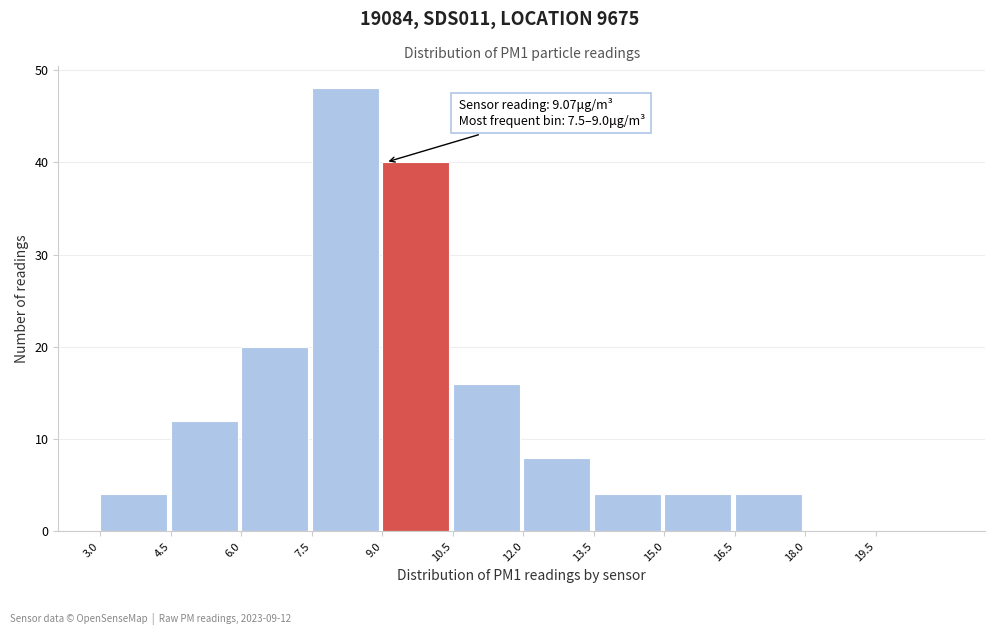

Which range on the x-axis has the tallest bar?

7.5 to 9.0